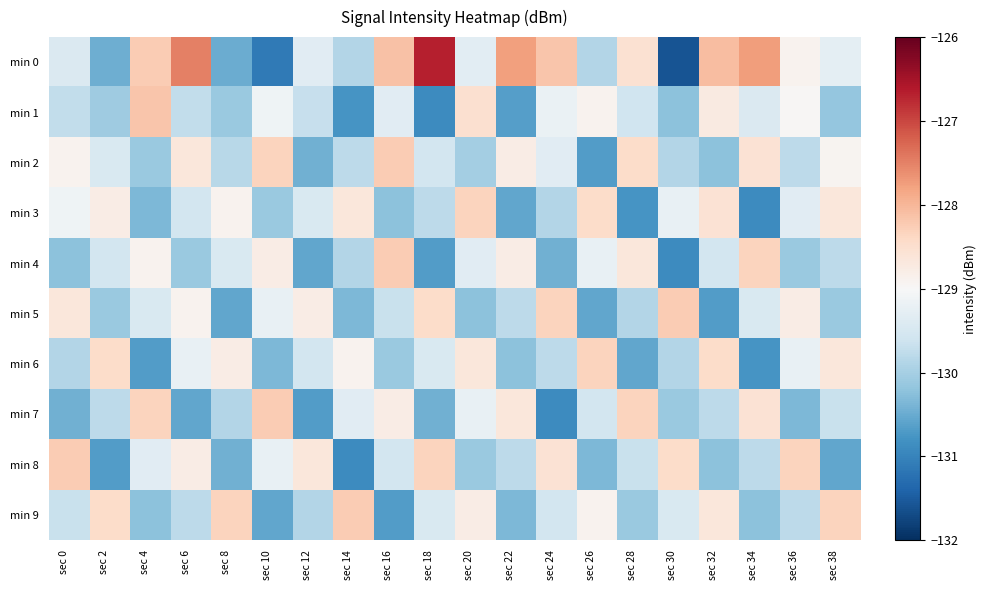

What is the greatest value displayed?

-126.7